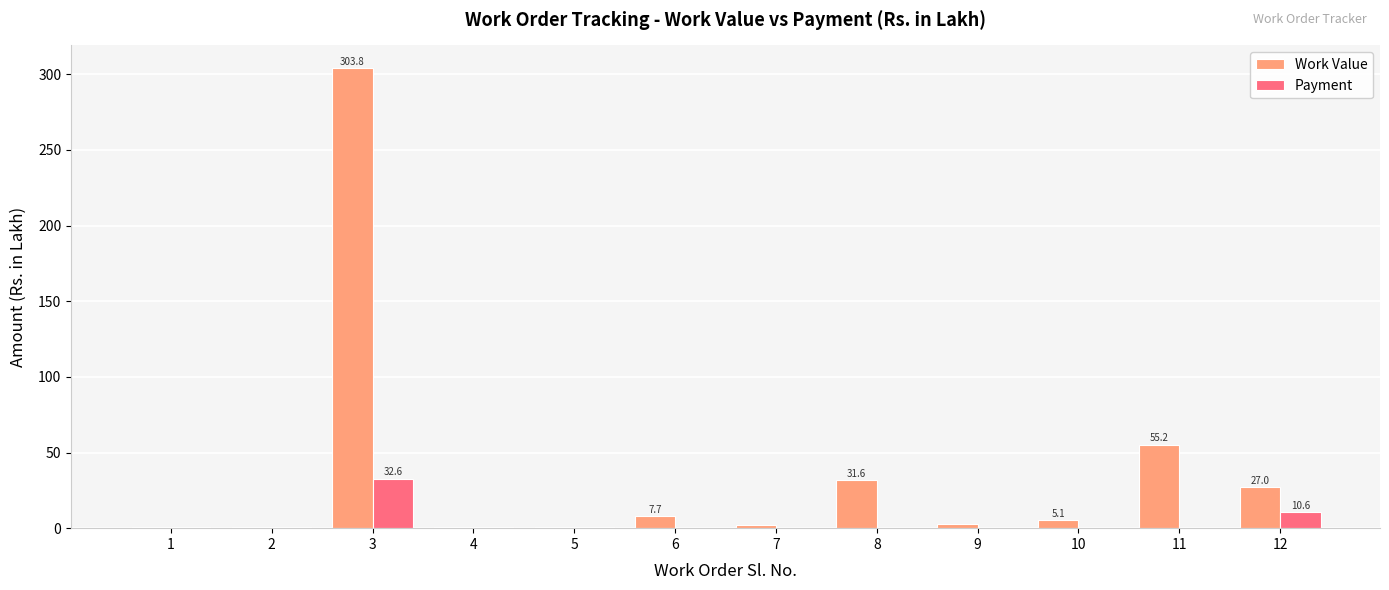

What is the average value of the Work Value series?

36.5